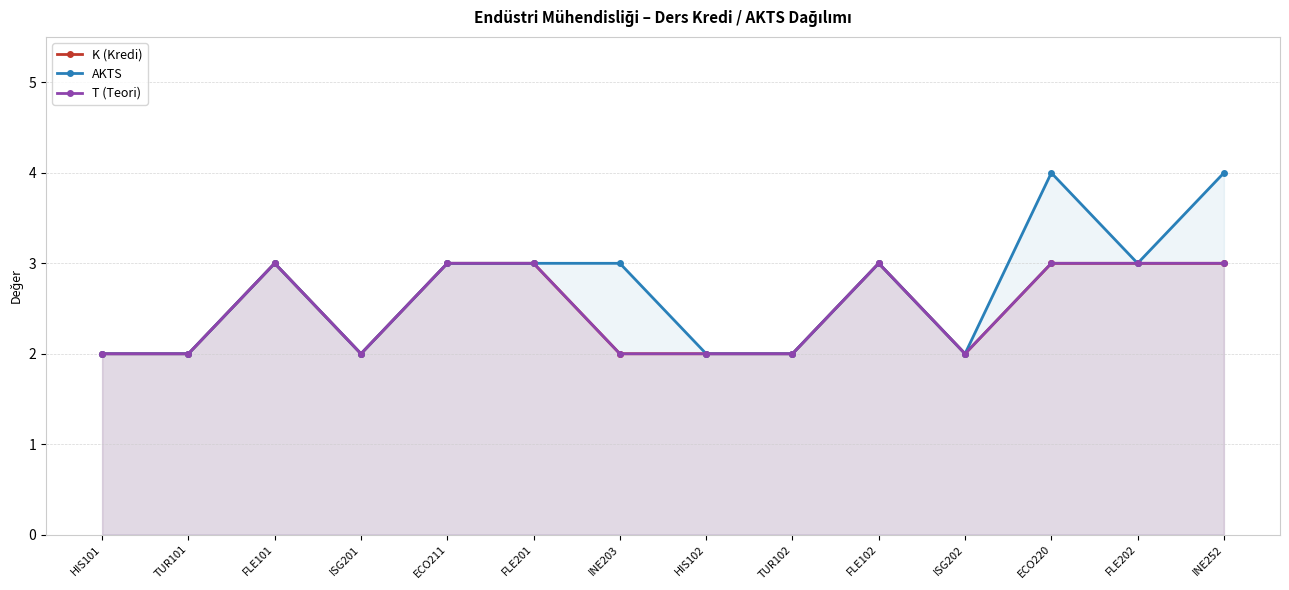

How many lines are shown in the chart?

3